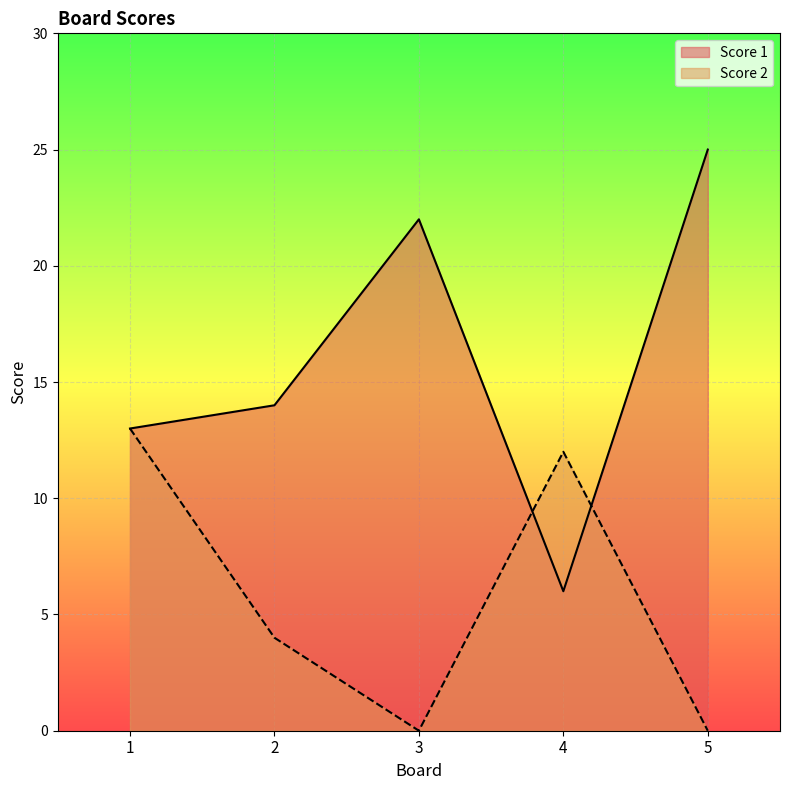

Is the value of Score 2 at 3 greater than the value of Score 1 at 4?

No